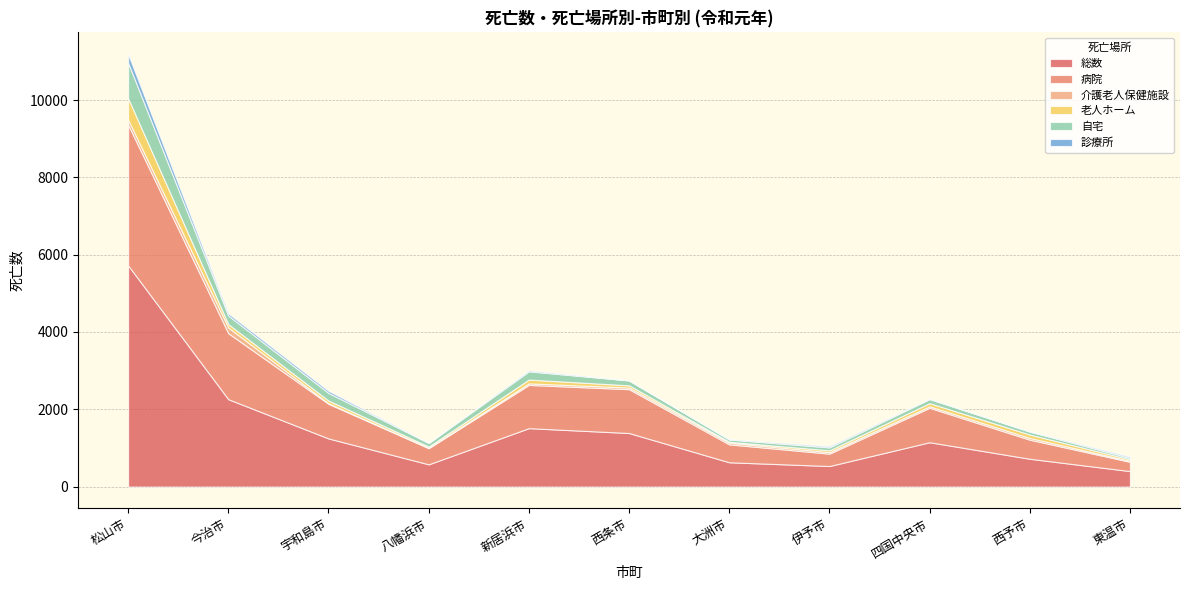

True or false: 病院 has more than 0 interior local peaks.

True